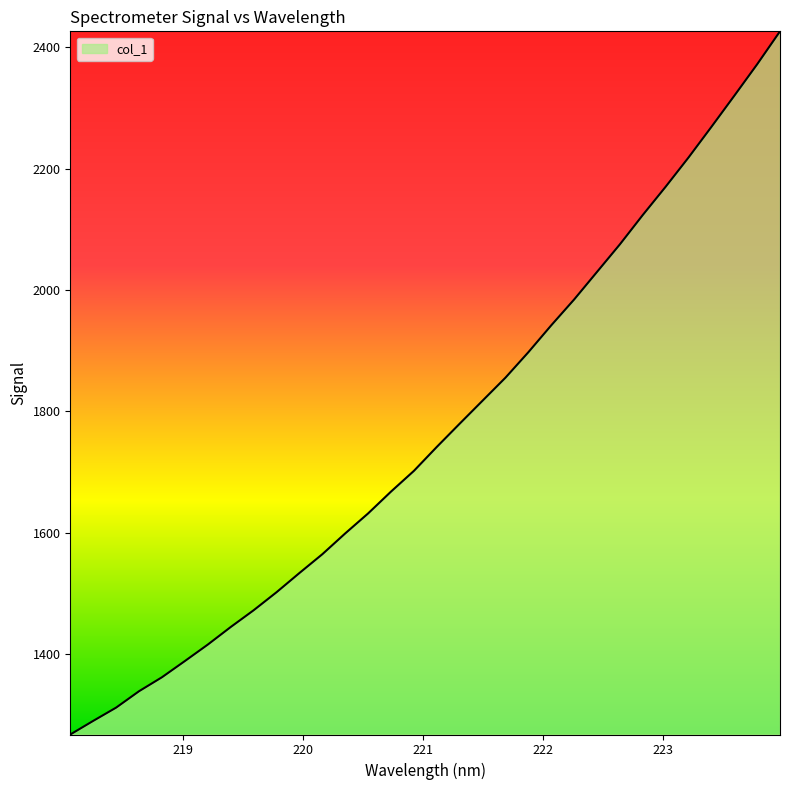

What is the difference between the maximum and minimum values?

1158.6